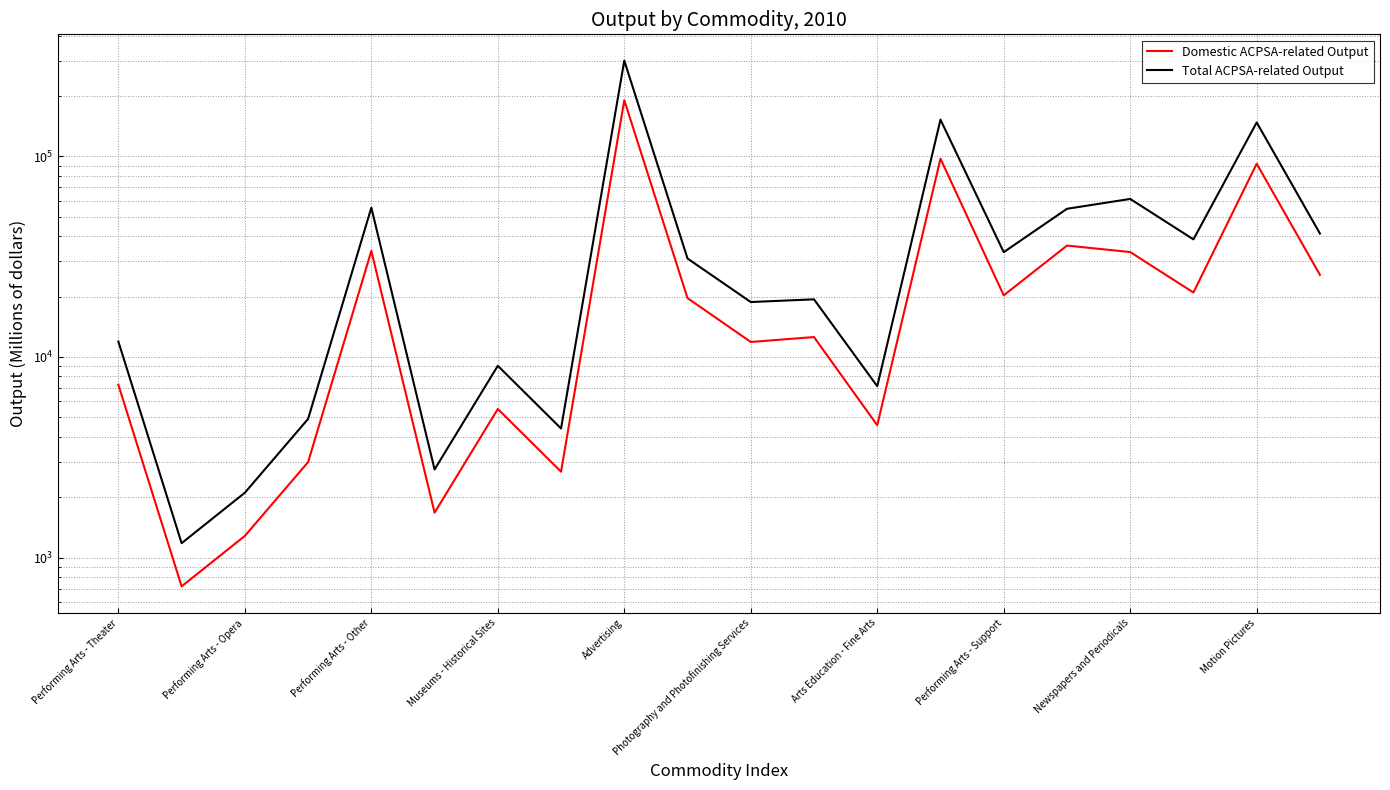

Reading left to right, transcribe all the data shown in this chart.

Domestic ACPSA-related Output: 7269	719	1283	2992	33793	1675	5506	2681	190453	19650	11879	12569	4567	97339	20283	35916	33341	20961	91890	25672
Total ACPSA-related Output: 11933	1180	2106	4912	55473	2750	9039	4401	299984	30951	18788	19376	7148	152340	33296	54774	61332	38560	147582	41231